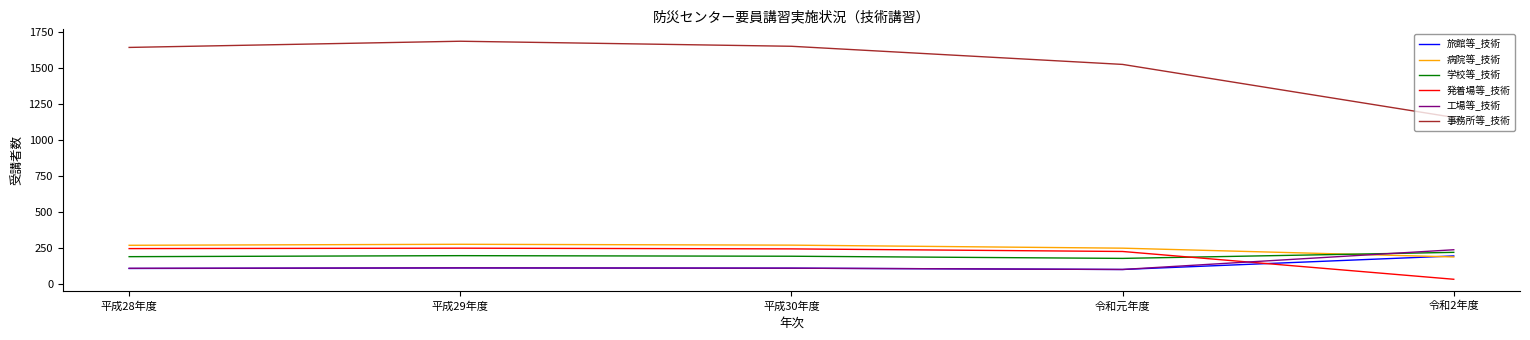

What is the sum of the 病院等_技術 values at 平成29年度 and 平成28年度?

547